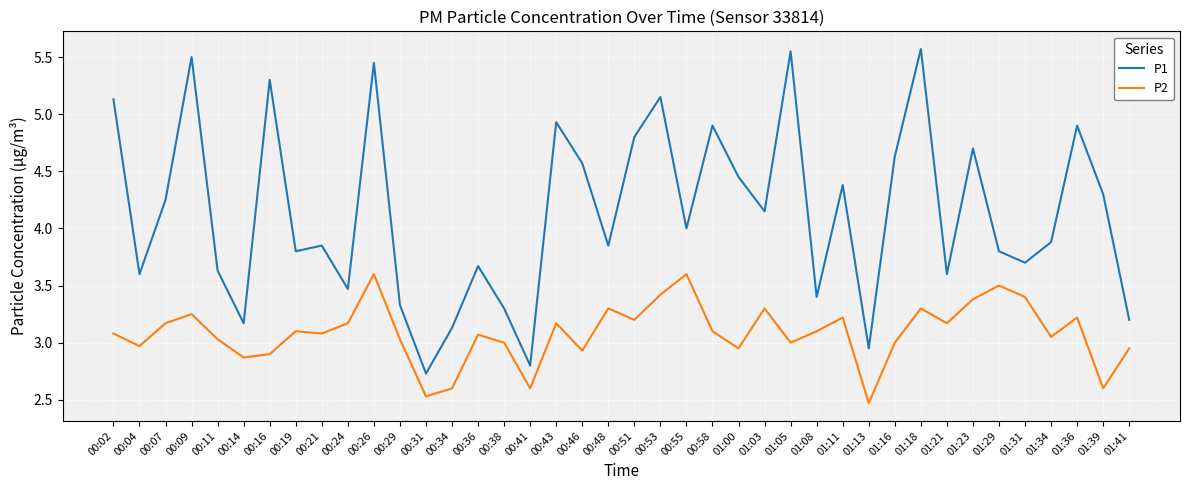

True or false: P1 and P2 cross at least once.

False